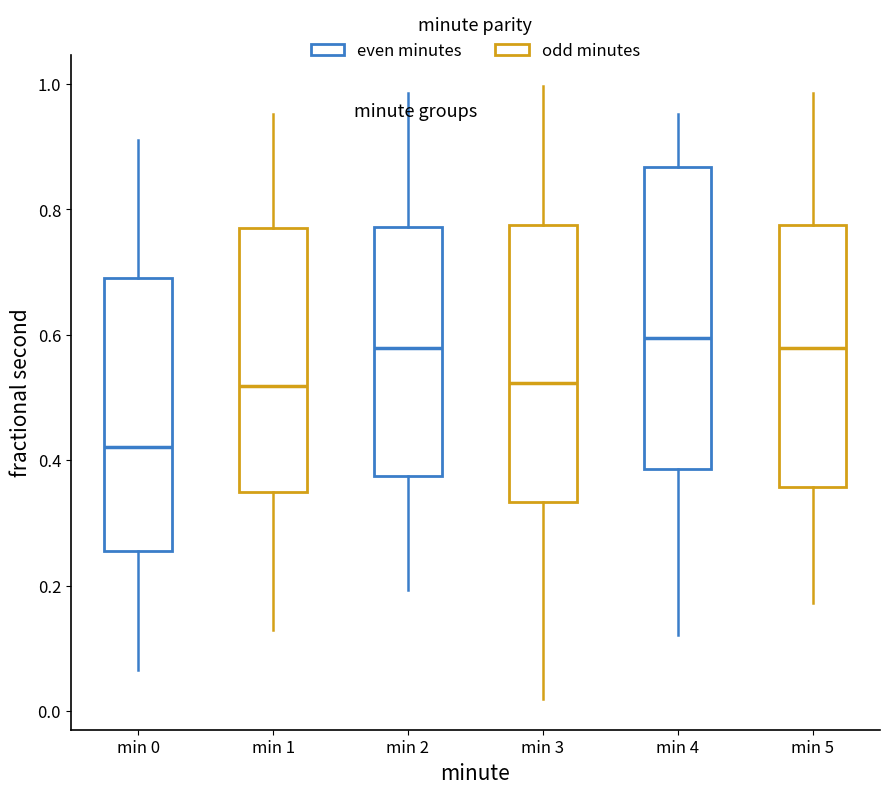

Reading left to right, read every box against the y-axis: the position of its median line, the range the box covers, and the ends of its whiskers. The values are not printed on the chart, so give them approximately, as read against the axis.

min 0: median 0.42, box 0.26 to 0.70, whiskers 0.06 to 0.92
min 1: median 0.52, box 0.34 to 0.76, whiskers 0.12 to 0.96
min 2: median 0.58, box 0.38 to 0.78, whiskers 0.20 to 0.98
min 3: median 0.52, box 0.34 to 0.78, whiskers 0.02 to 1.00
min 4: median 0.60, box 0.38 to 0.86, whiskers 0.12 to 0.96
min 5: median 0.58, box 0.36 to 0.78, whiskers 0.18 to 0.98